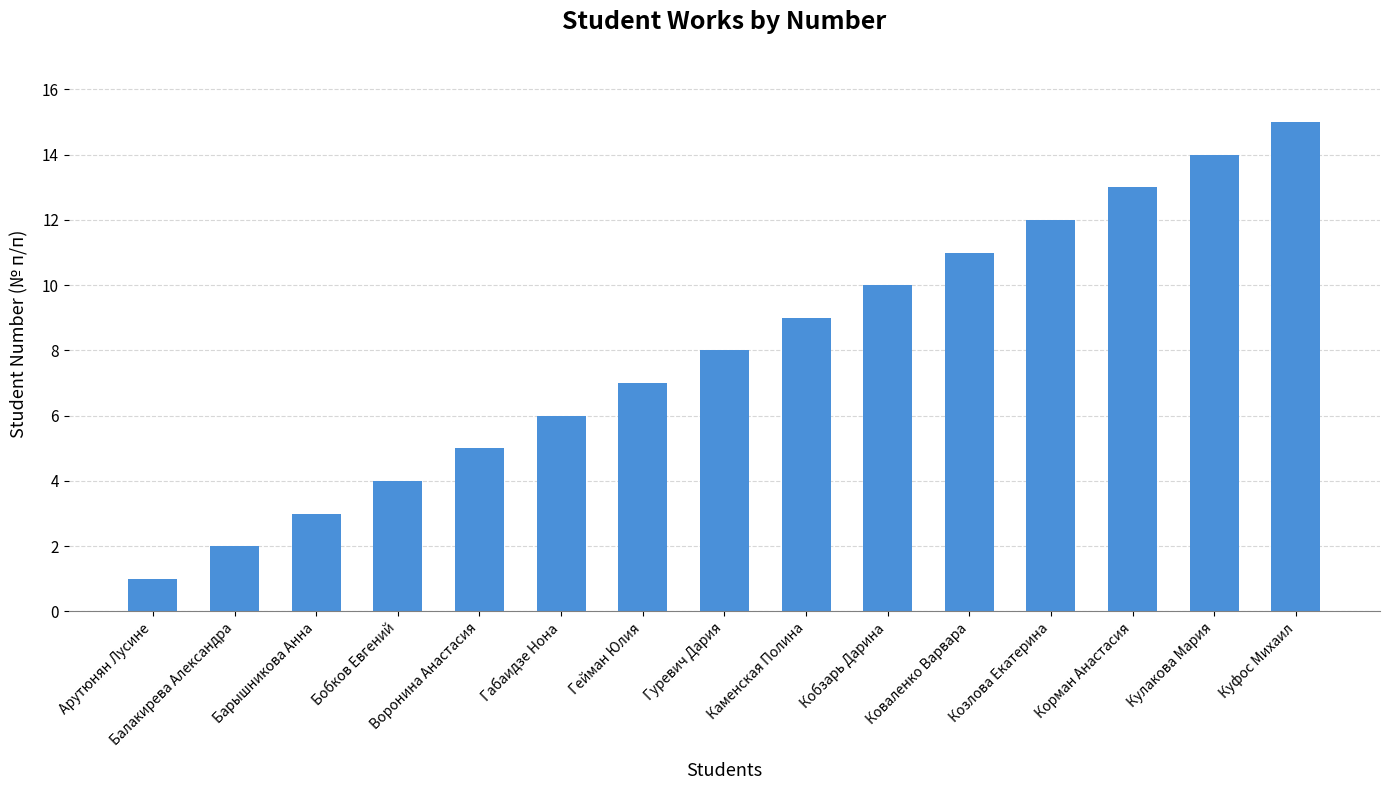

The value at Гейман Юлия is 7. True or false?

True